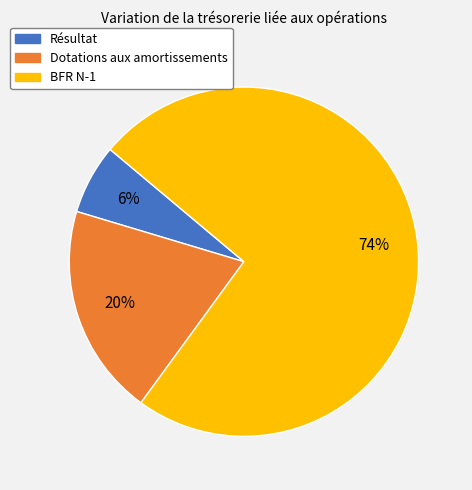

Is it true that Dotations aux amortissements is 31% of the pie?

False